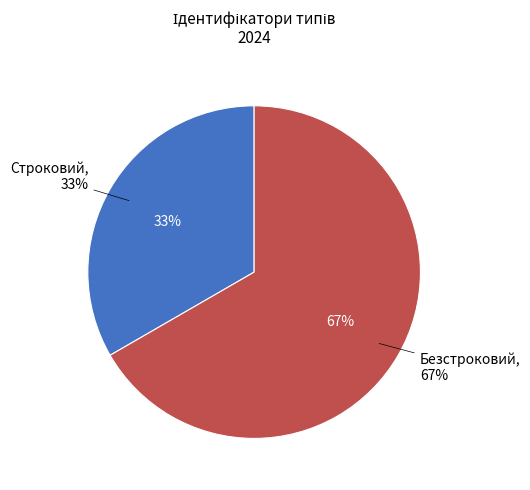

What percentage is the Строковий slice, to the nearest percent?

33%